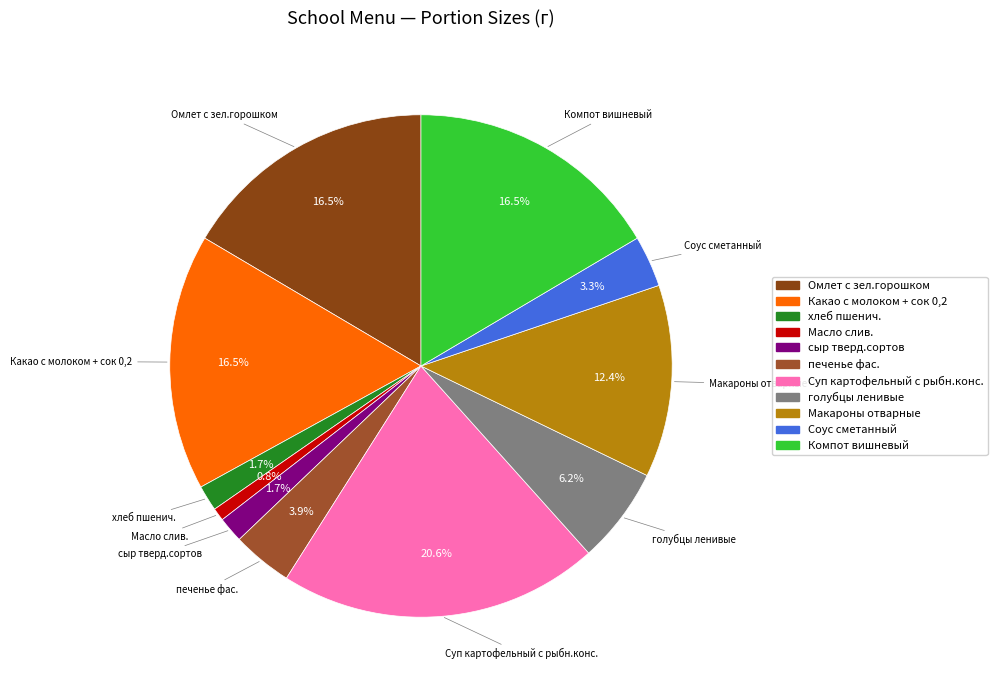

How many slices are in this pie chart?

11